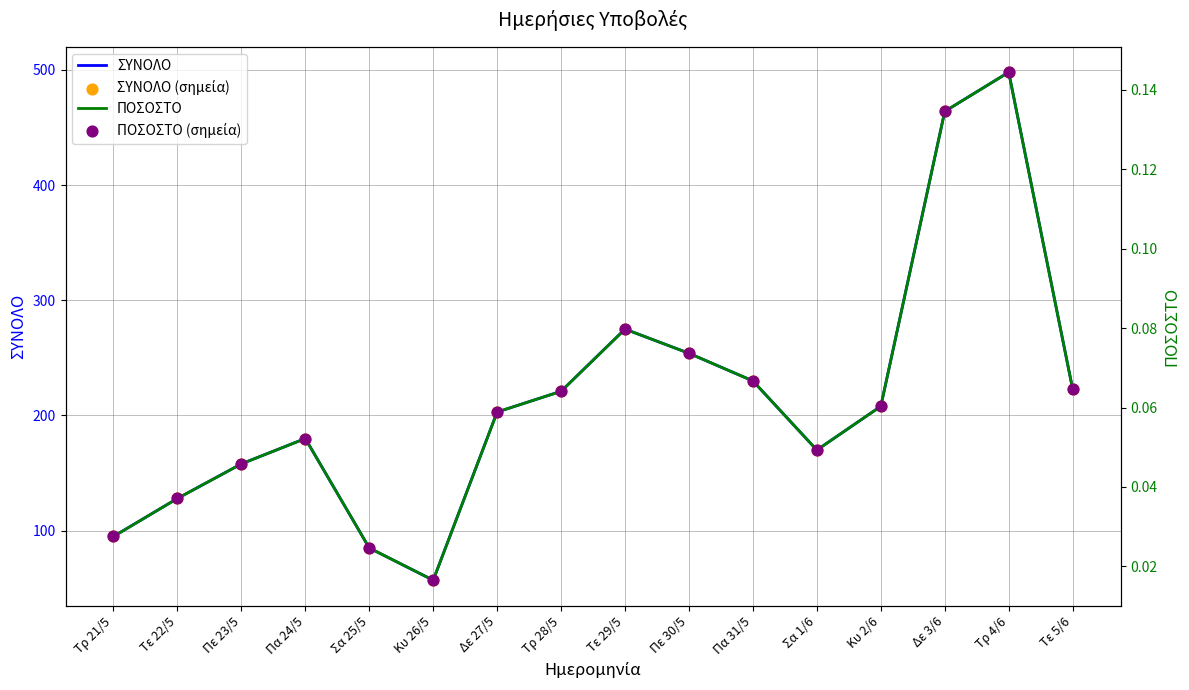

Is the value of ΣΥΝΟΛΟ (σημεία) at Τρ 21/5 greater than the value of ΠΟΣΟΣΤΟ (σημεία) at Δε 3/6?

Yes